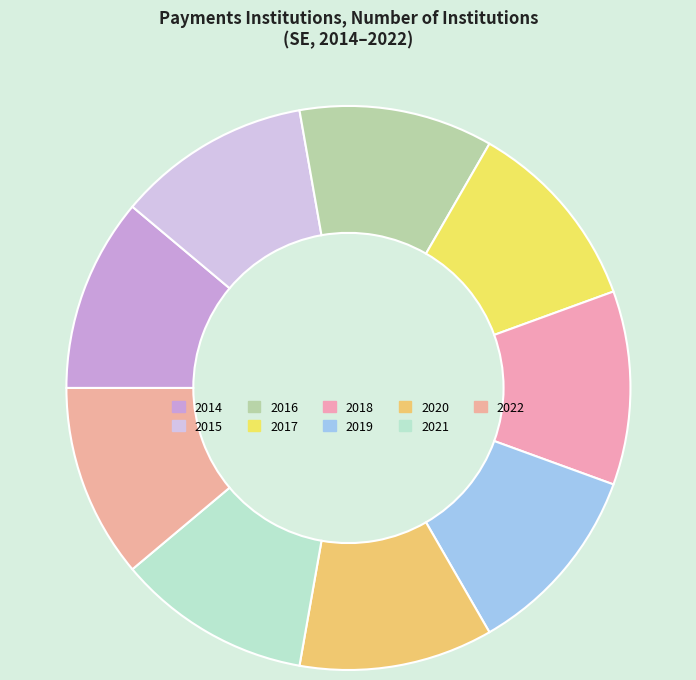

What is the change in value from 2015 to 2022?

+7